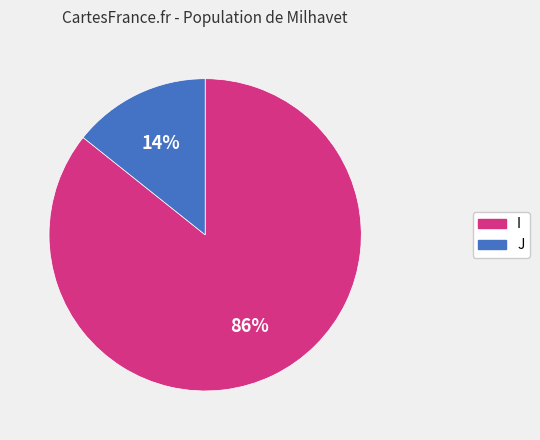

To the nearest percent, what portion does J represent?

14%